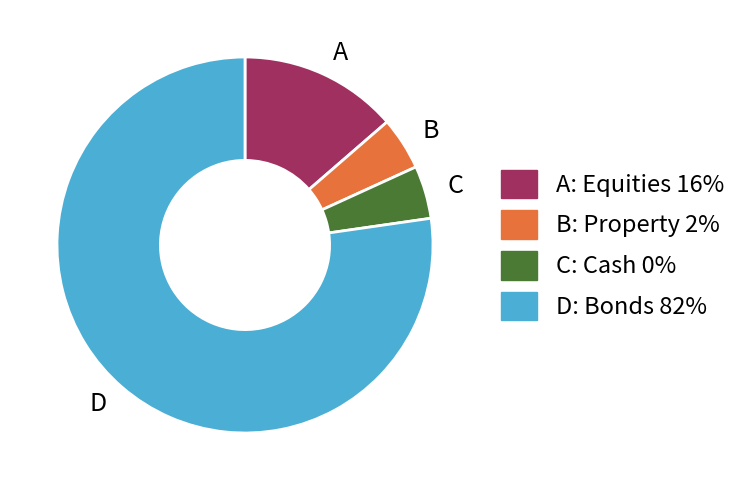

How many segments does this pie chart have?

4